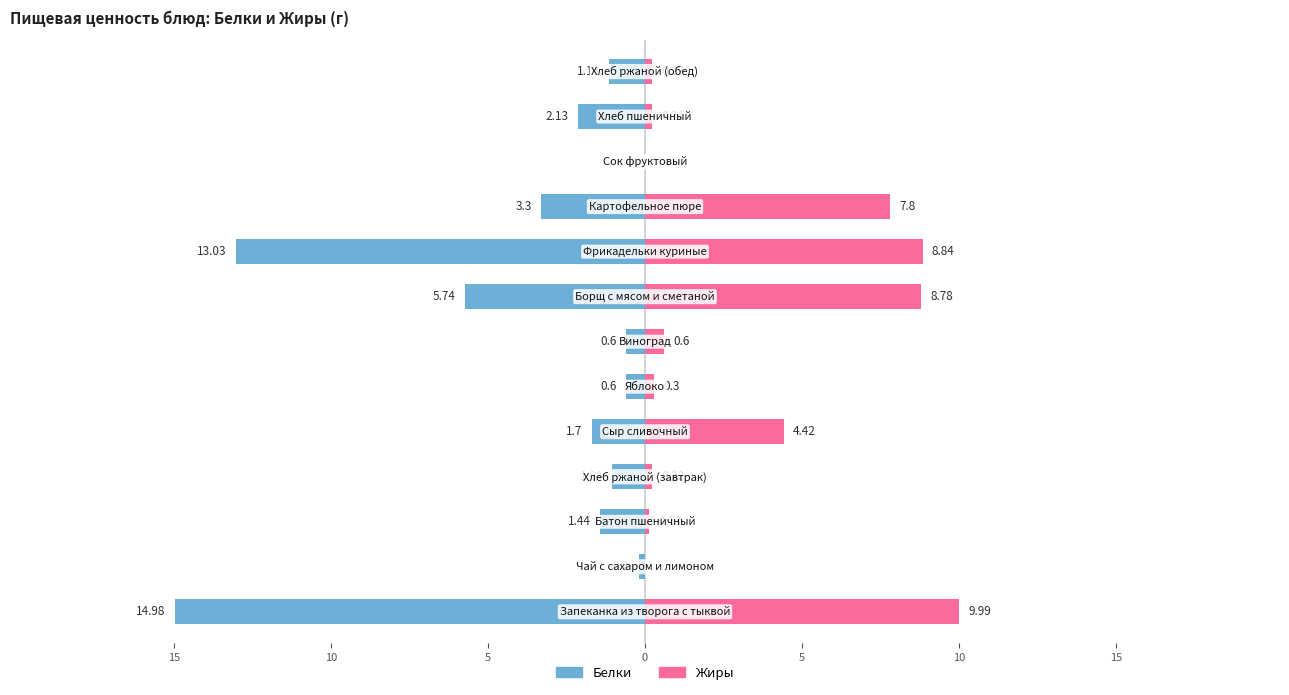

Reading left to right, list all the values displayed in this chart.

Белки: -15.0	-0.2	-1.4	-1.0	-1.7	-0.6	-0.6	-5.7	-13.0	-3.3	0.0	-2.1	-1.1
Жиры: 10.0	0.0	0.1	0.2	4.4	0.3	0.6	8.8	8.8	7.8	0.0	0.2	0.2